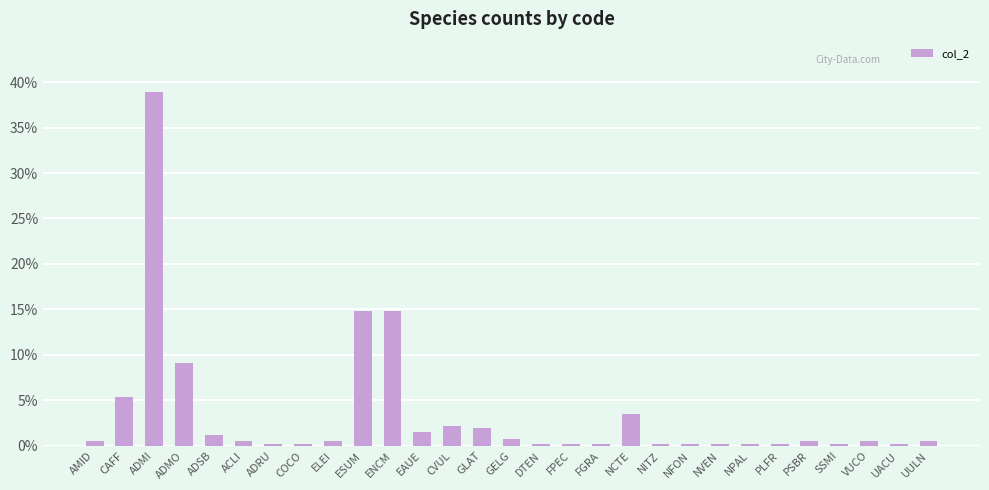

What is the greatest value displayed?

38.9